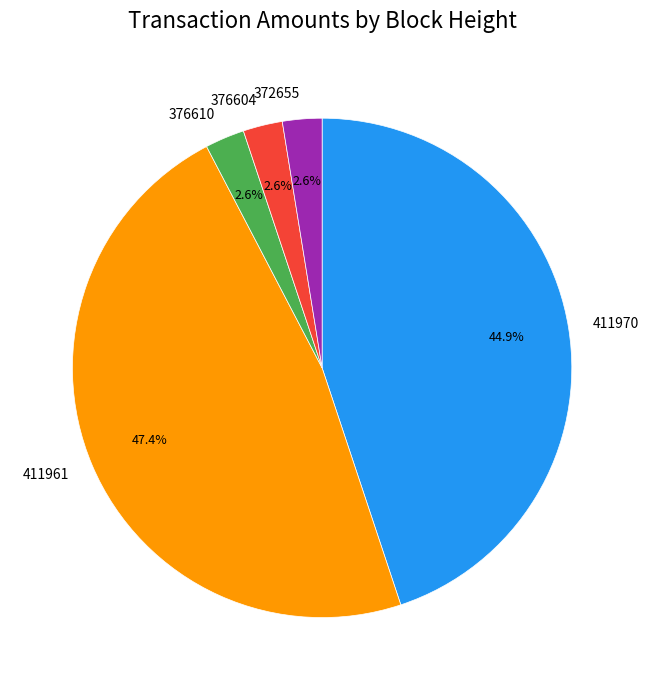

To the nearest percent, what is the combined percentage of 411961 and 376604?

50%